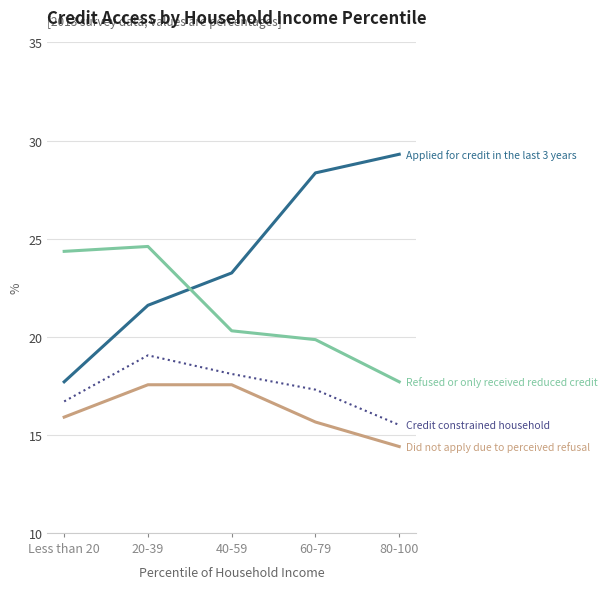

What position from the right is Less than 20?

5